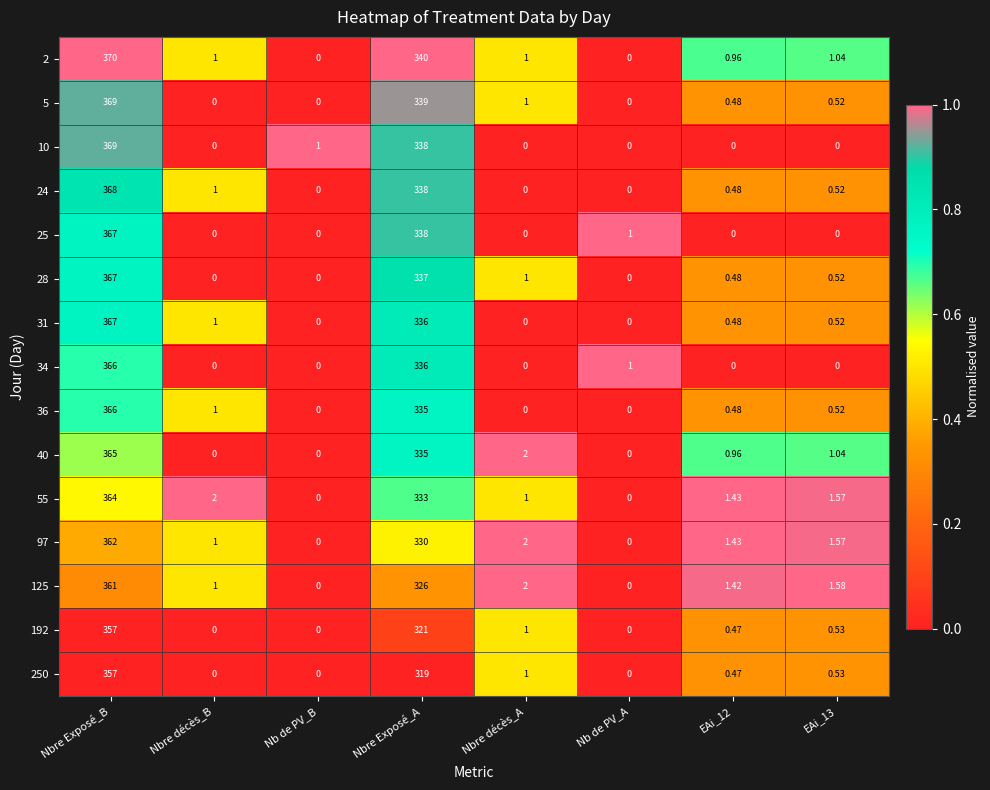

Is the value of 31 at Nbre décès_B greater than the value of 250 at Nbre Exposé_B?

No